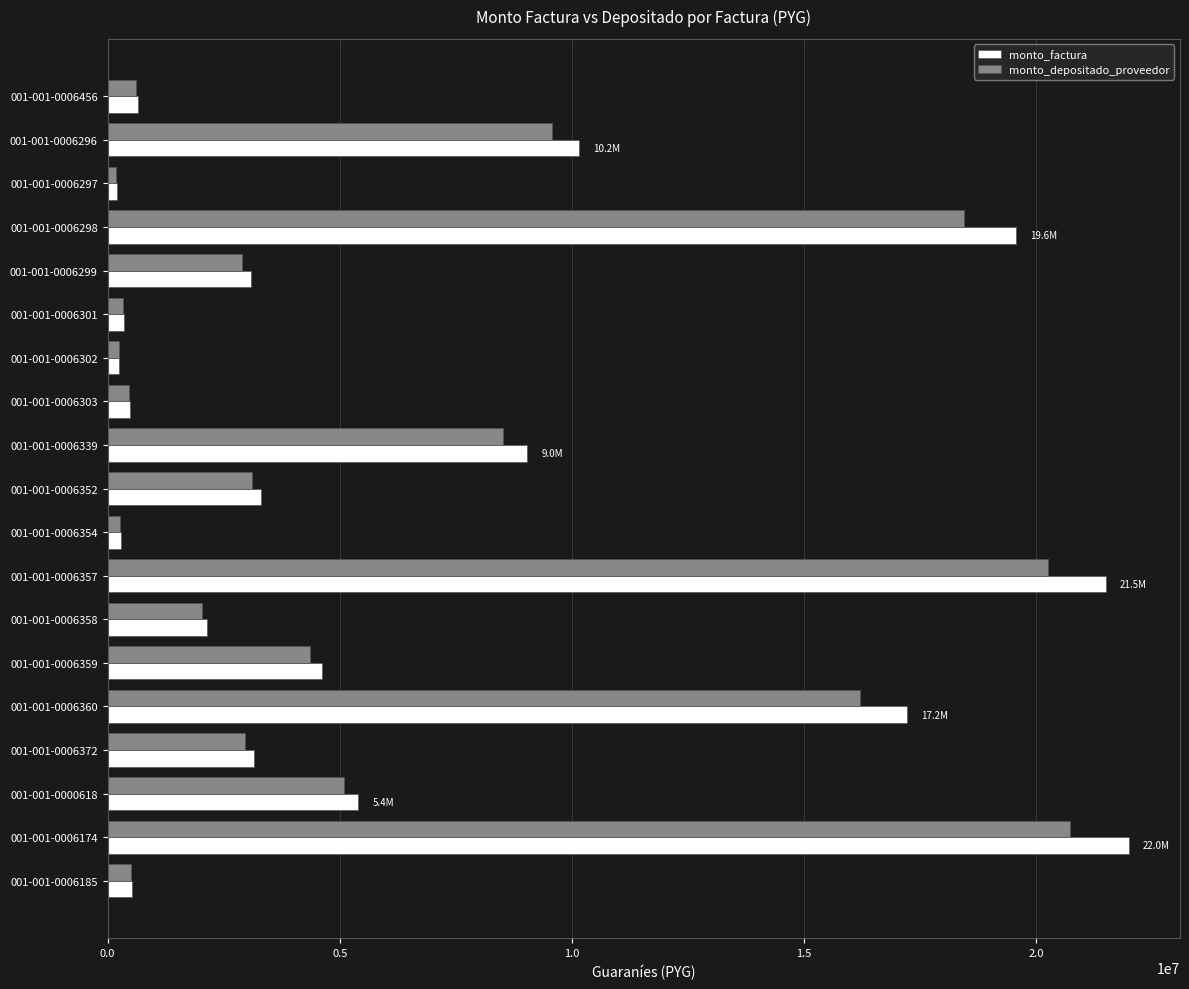

The value of monto_depositado_proveedor at 001-001-0006372 is 1774921. True or false?

False